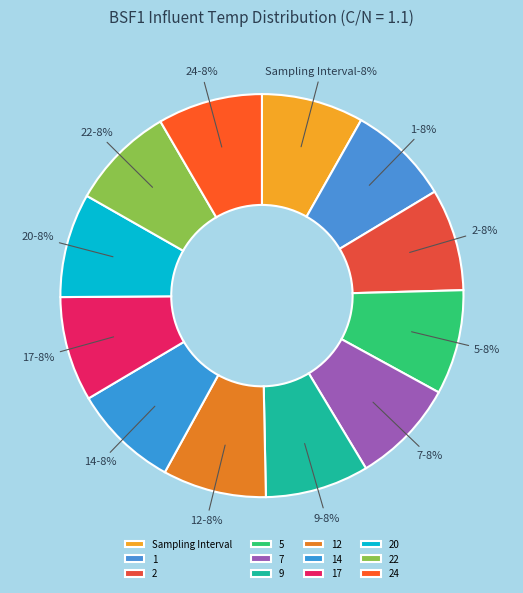

To the nearest percent, what portion does 7 represent?

8%